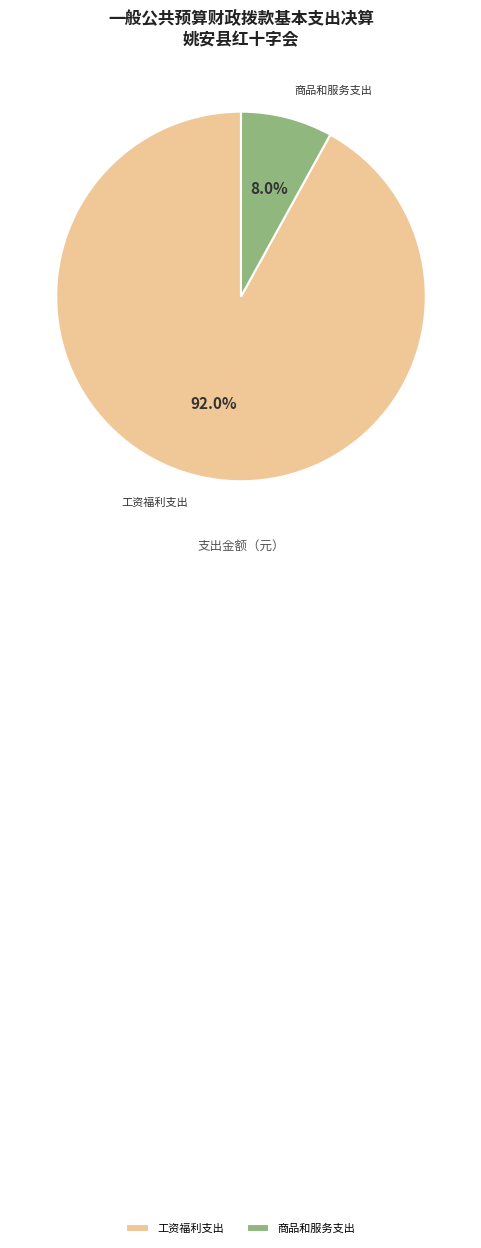

Approximately how many times larger is the value at 工资福利支出 compared to 商品和服务支出?

11.5